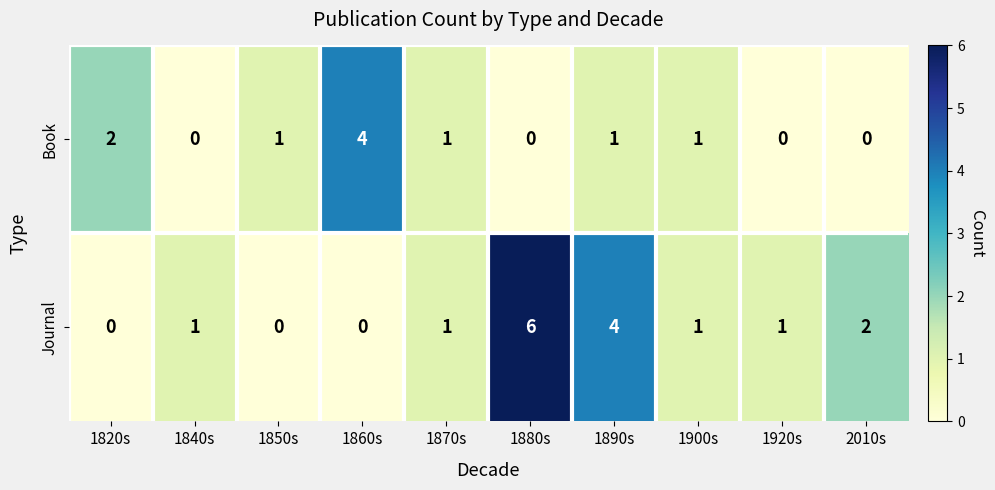

The Book series shows 0 at 1880s. True or false?

True